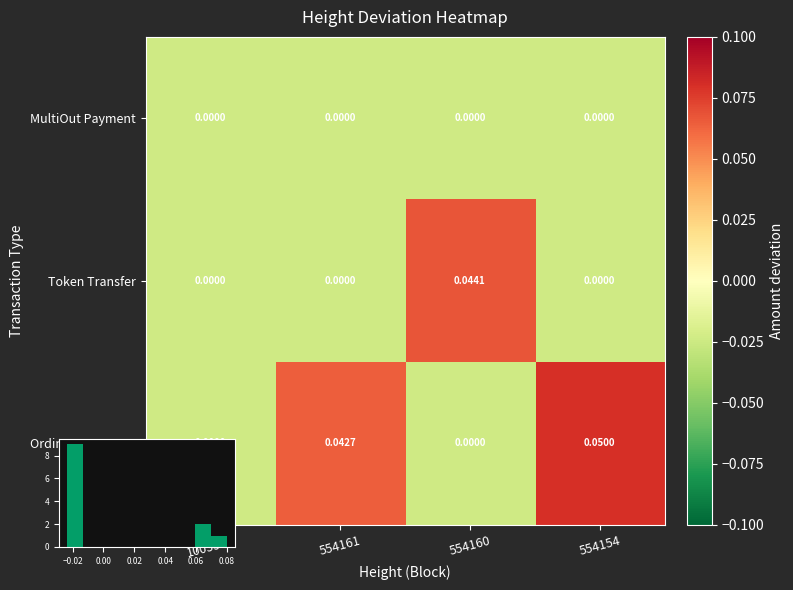

Which series has the largest range (max minus min)?

Ordinary Payment